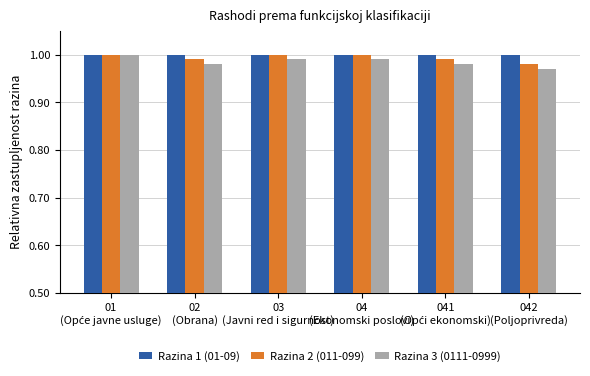

How many bars are there in each group?

3